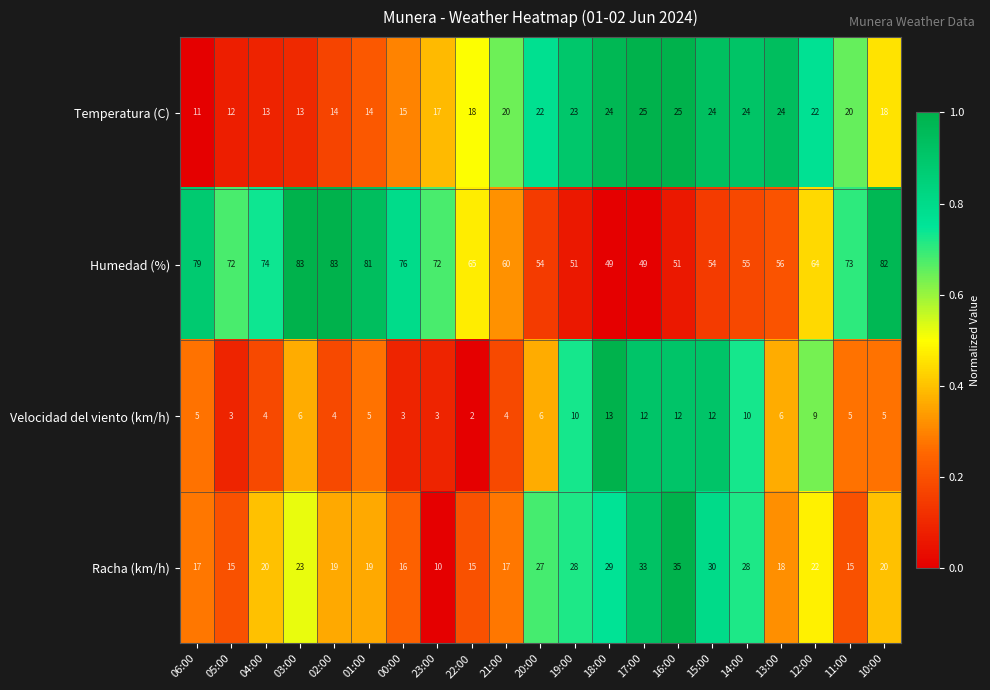

At how many categories does at least one series exceed 13?

21